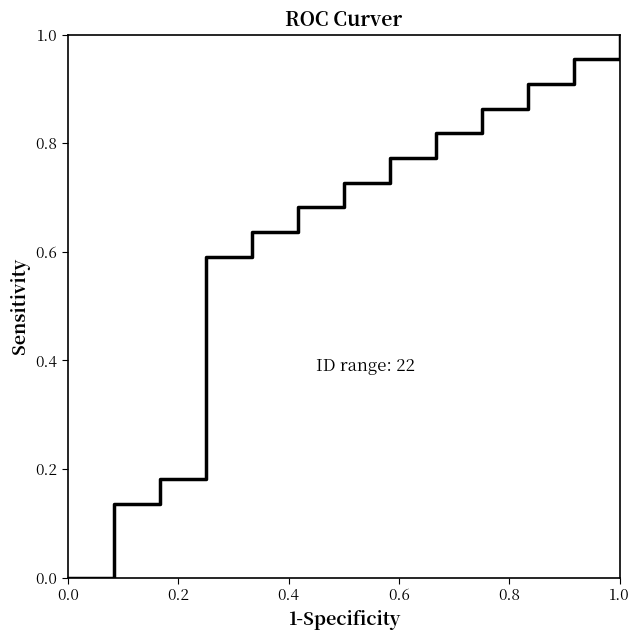

How many lines are shown in the chart?

1